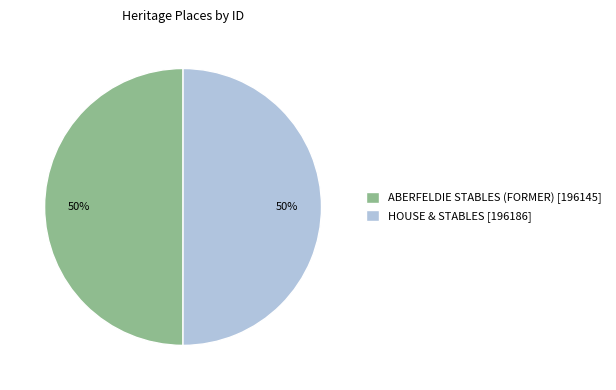

To the nearest percent, what is the average slice percentage?

50%